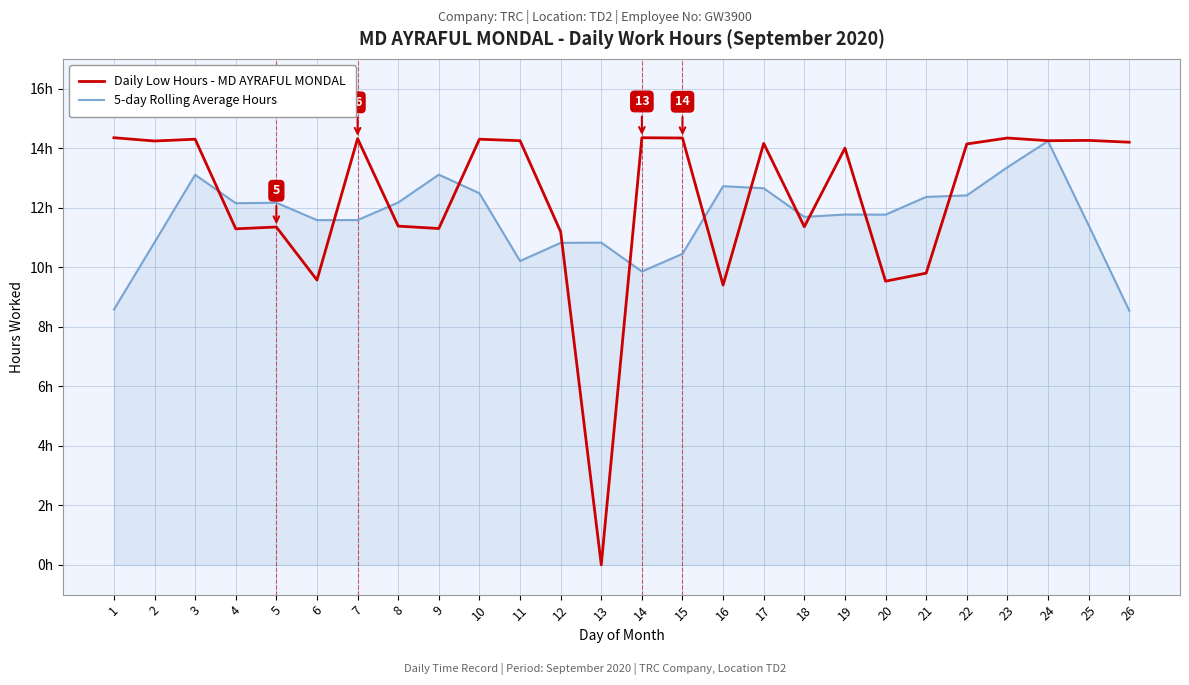

Which label corresponds to the smallest value in the chart?

13